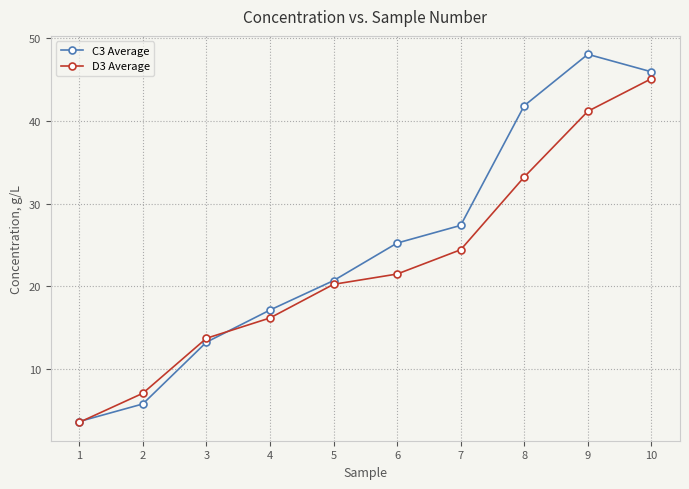

Is it true that D3 Average equals 41.2 at 9?

True